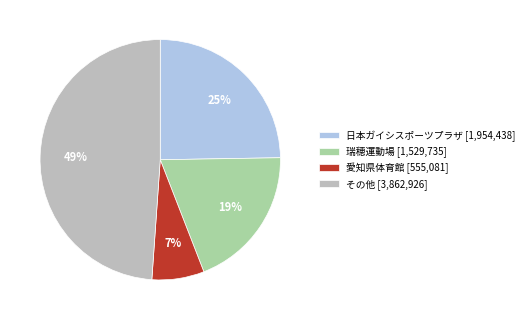

Which category has the biggest portion of the pie?

その他 [3,862,926]